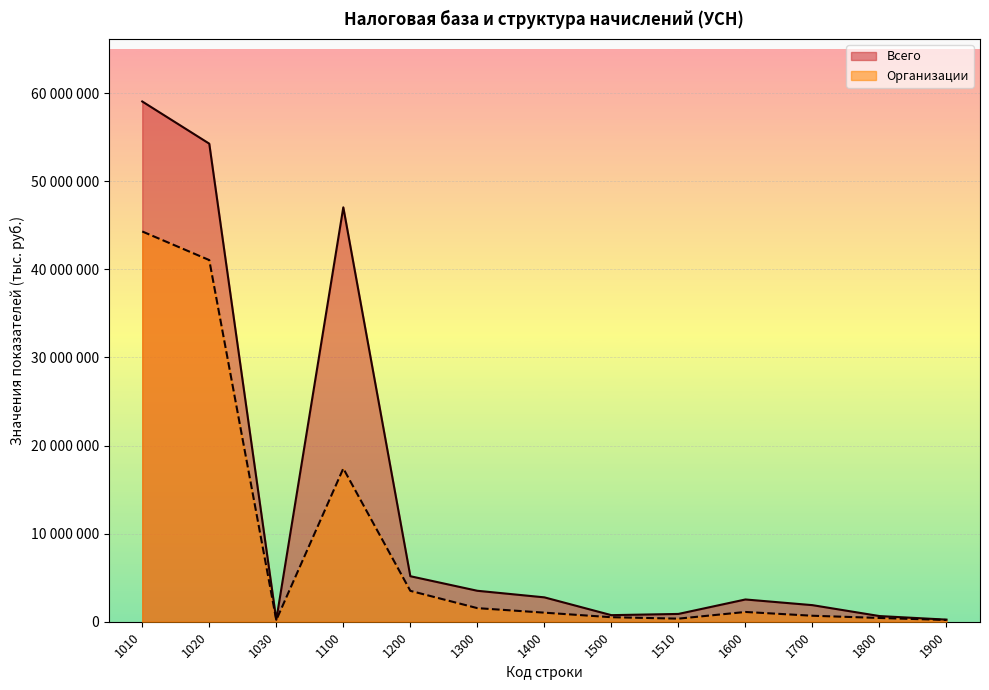

What is the spread (max minus min) of values at 1800?

215623